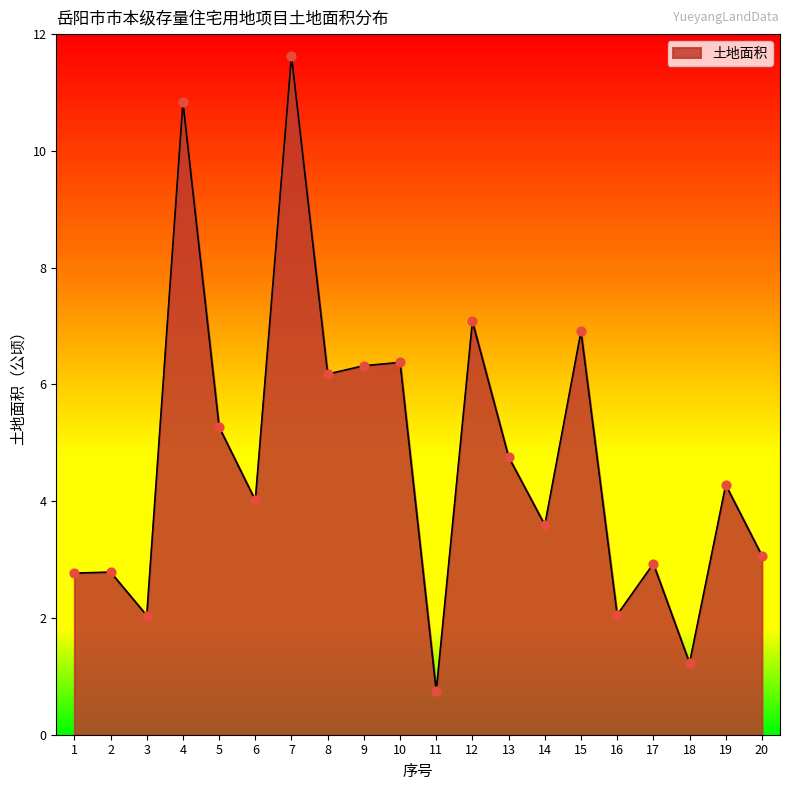

Which has a higher value, 15 or 20?

15